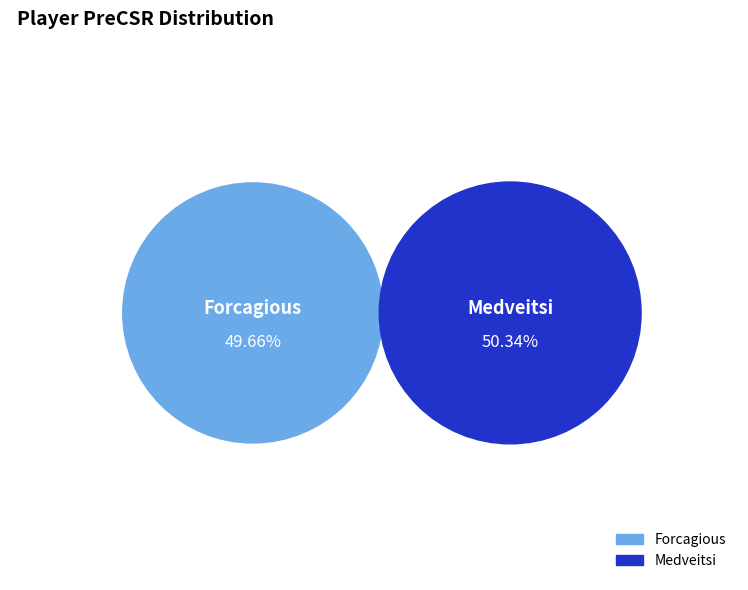

Is there any slice that represents more than half of the pie?

Yes